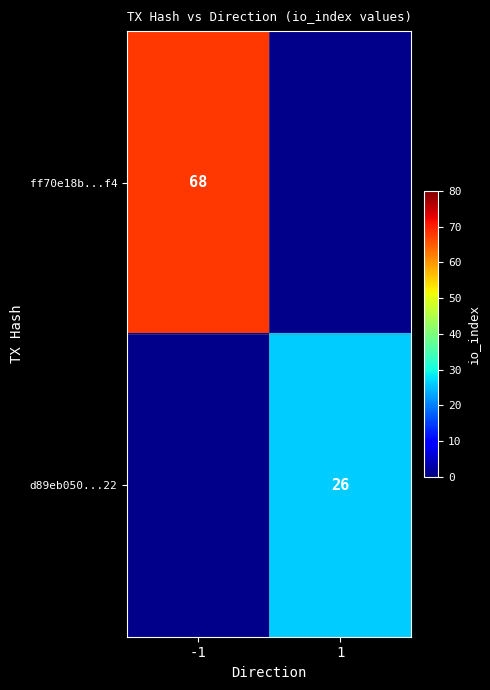

The value of ff70e18b...f4 at -1 is 68. True or false?

True